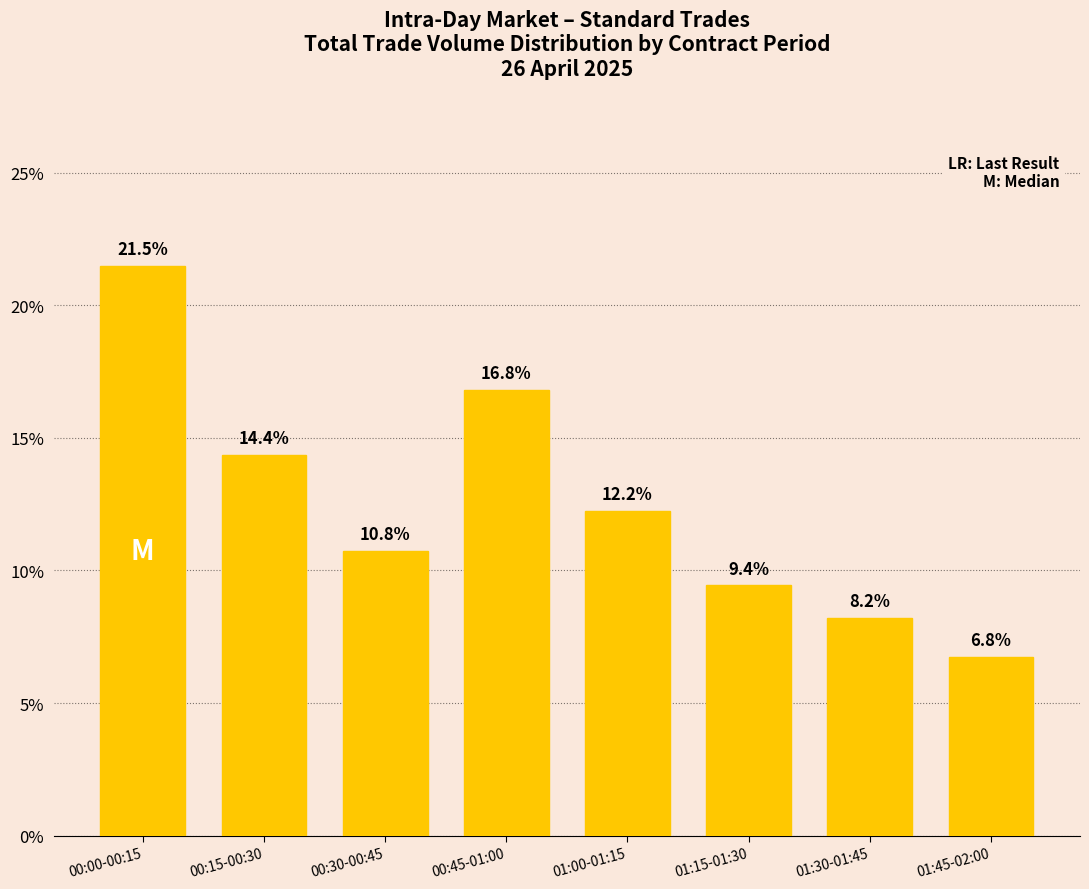

Is it true that the value at 01:45-02:00 is 2.6?

False